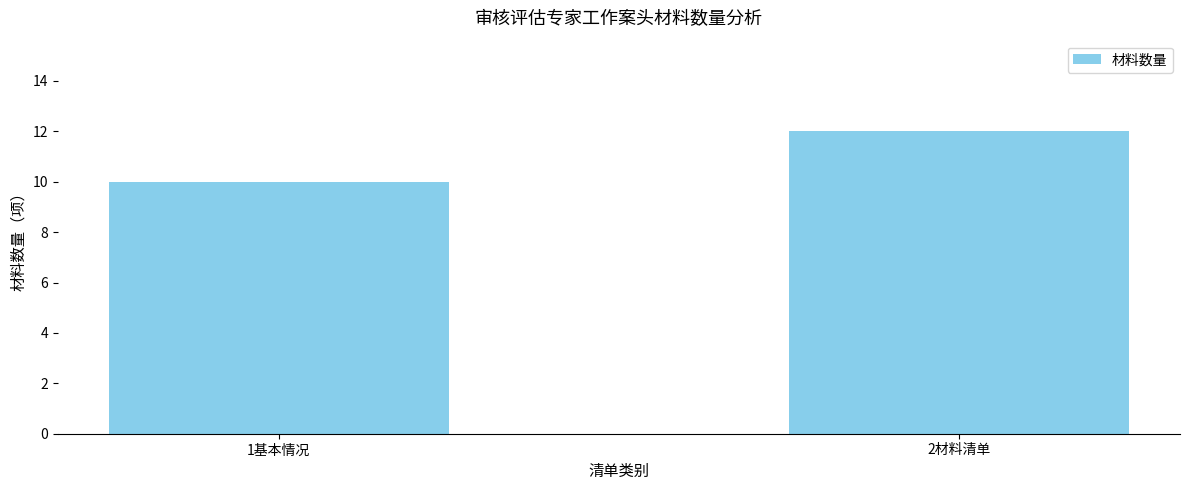

At which label is the value closest to 11?

1基本情况